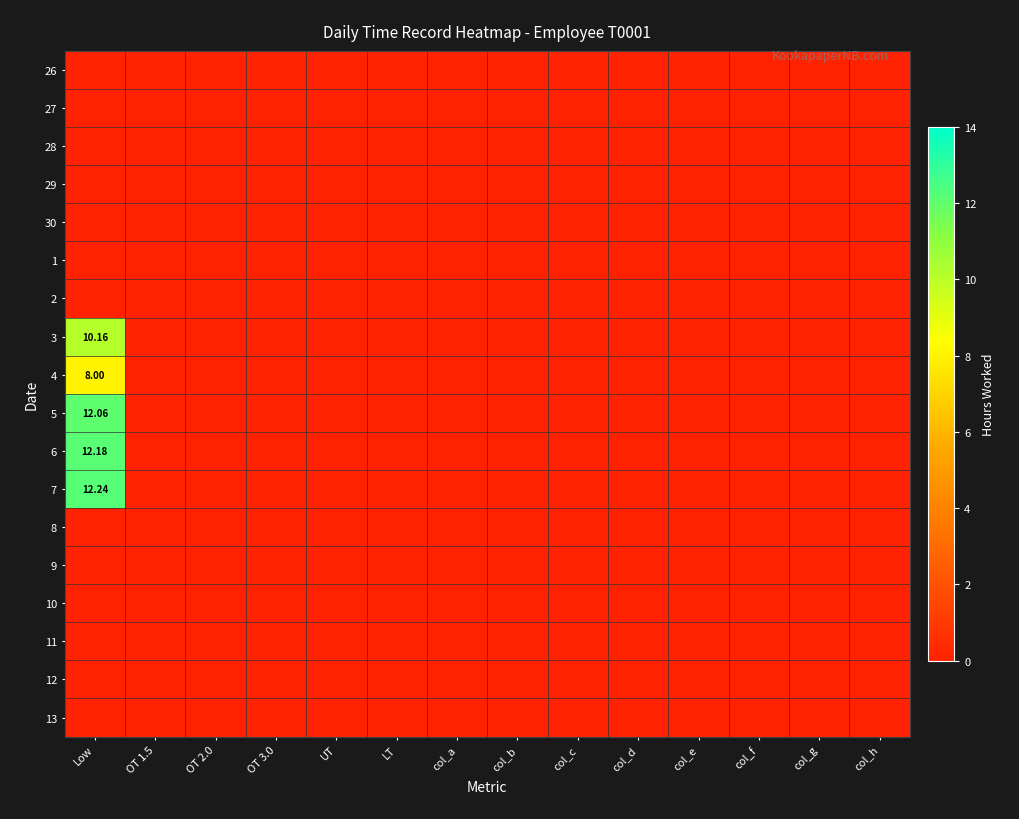

At how many categories does at least one series exceed 3?

1